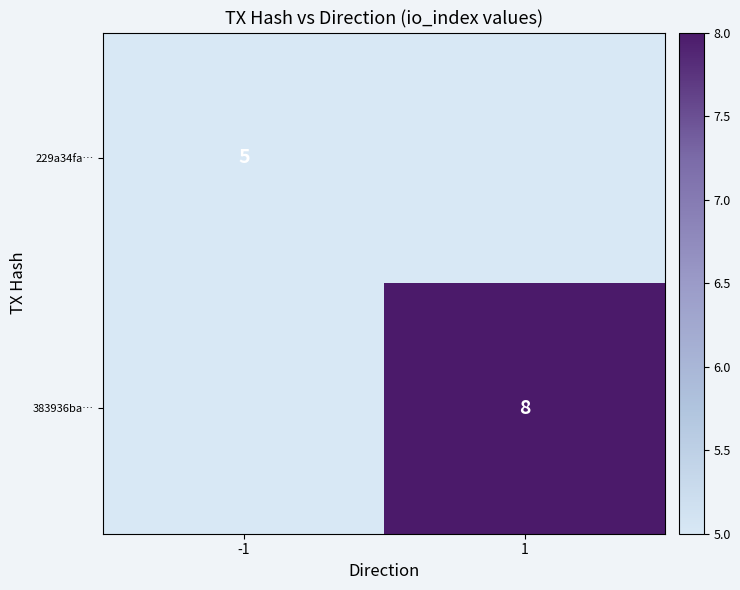

Is it true that 229a34fa… equals 5 at -1?

True